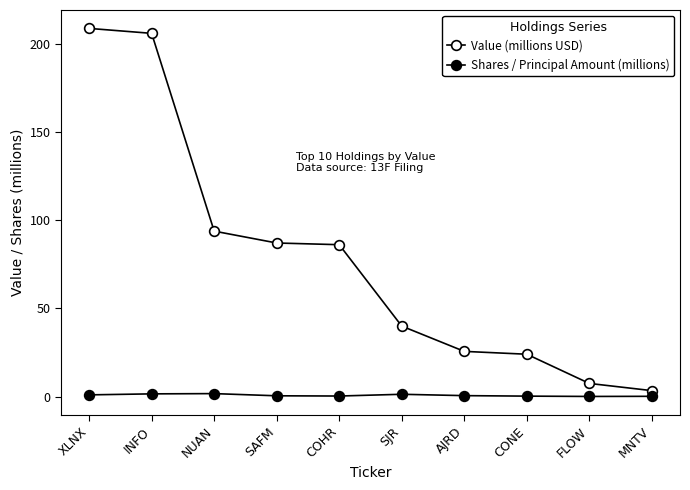

How many lines are shown in the chart?

2